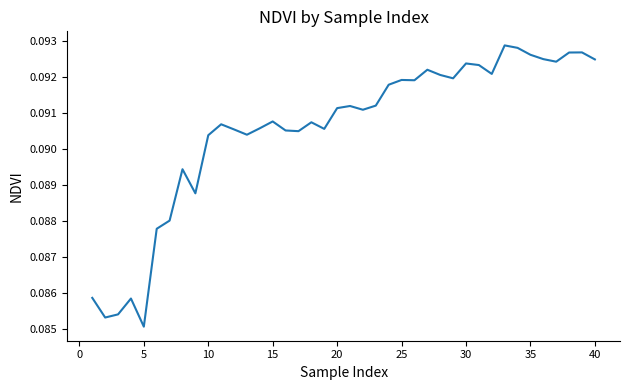

What is the average value?

0.1